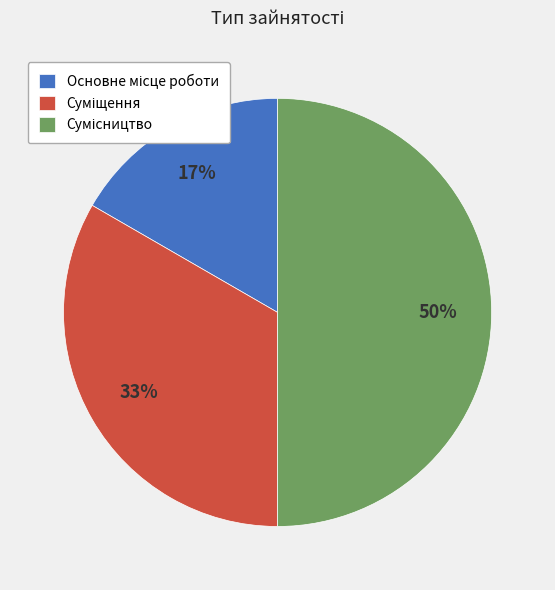

To the nearest percent, what is the difference between the largest and smallest slice percentages?

33%